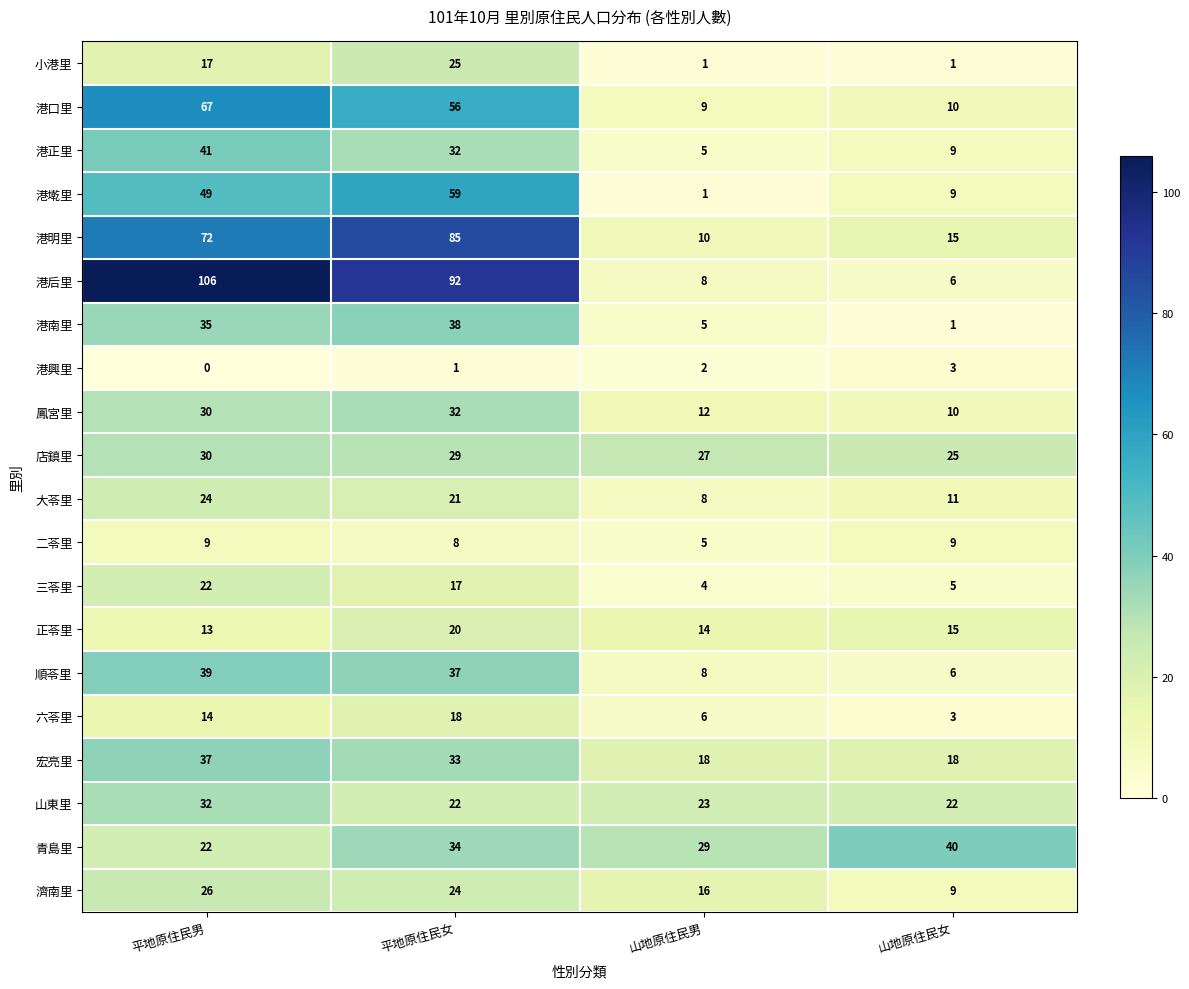

What is the total value across all series at 山地原住民女?

227